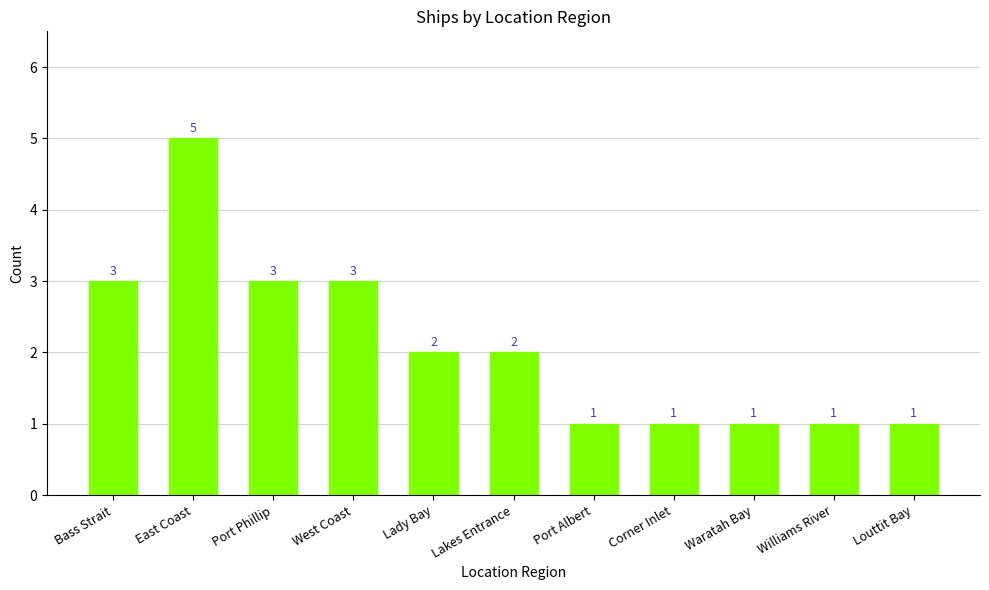

What value does the data have at Port Phillip?

3